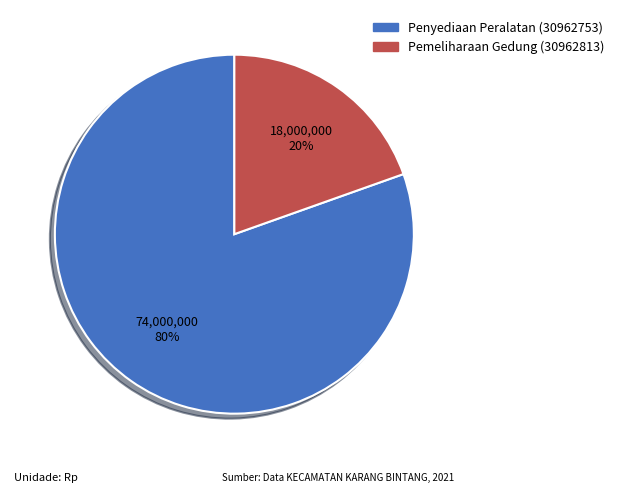

Is there any slice that represents more than half of the pie?

Yes